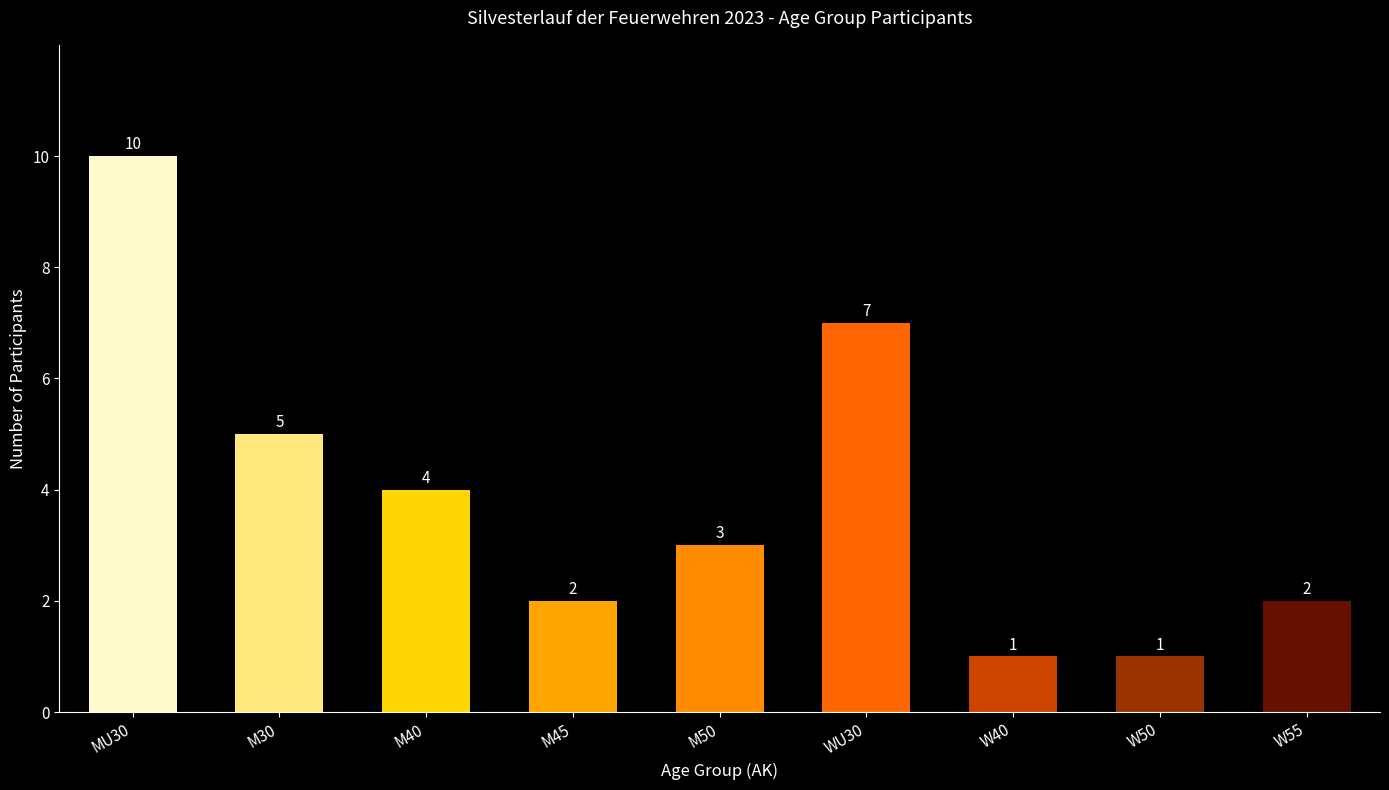

How many values are between 2 and 5?

5